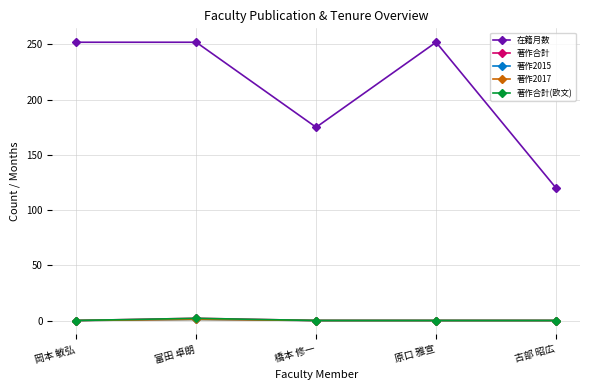

How many 在籍月数 values are between 175 and 252?

4